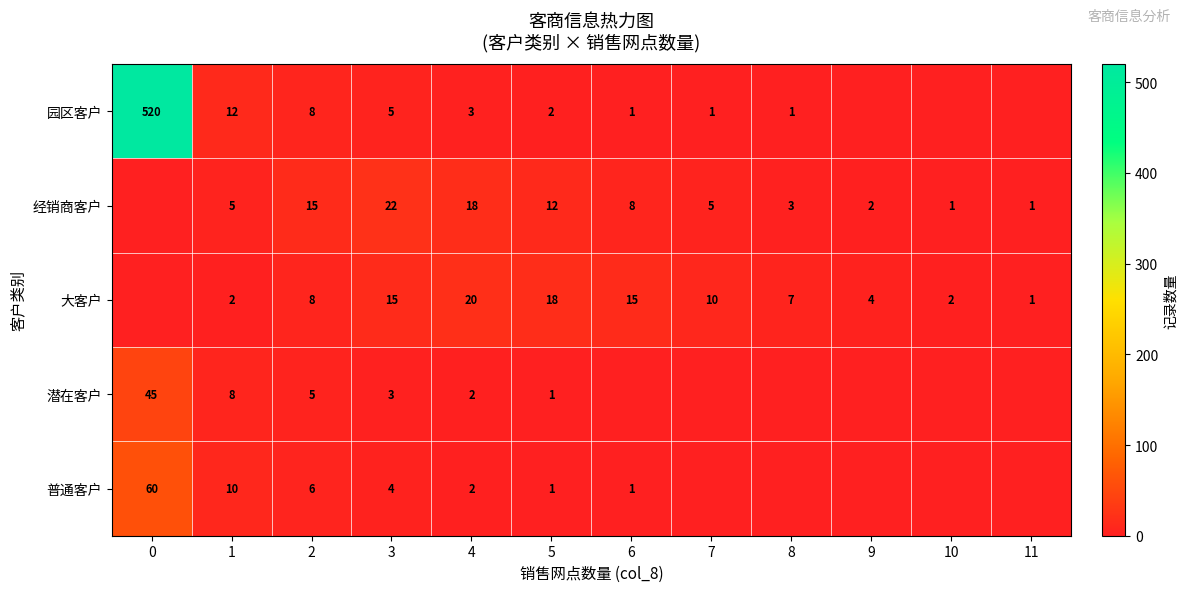

How many distinct data groups are displayed?

5